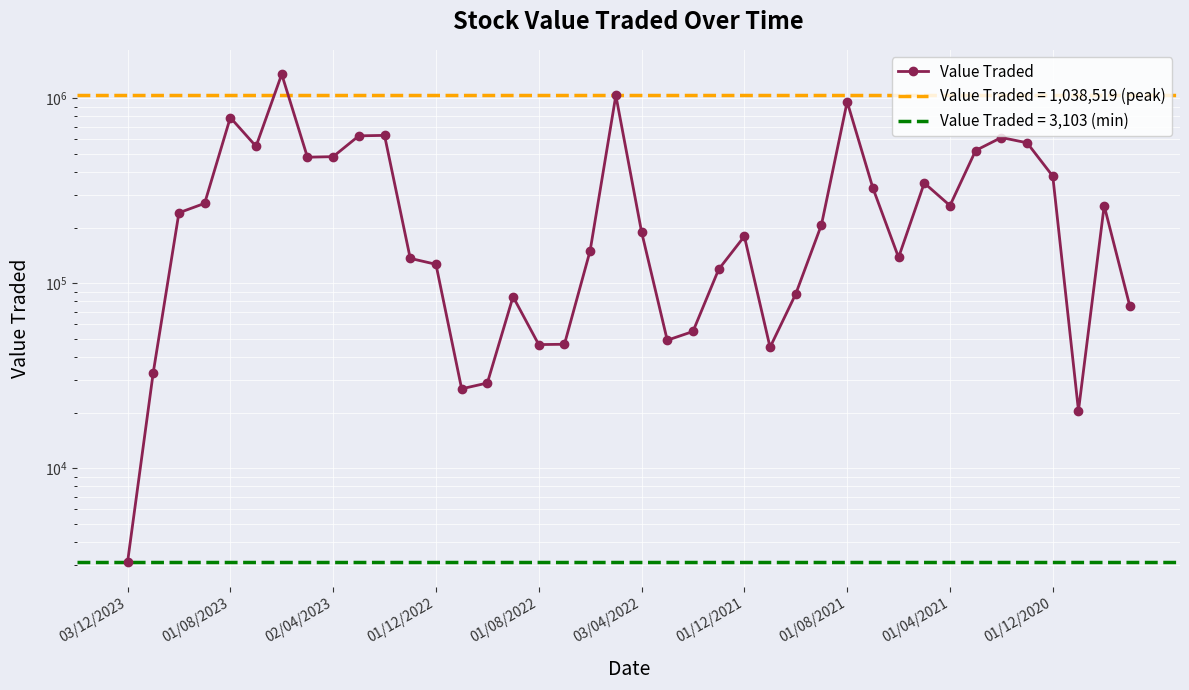

Read the value at 17.

46862